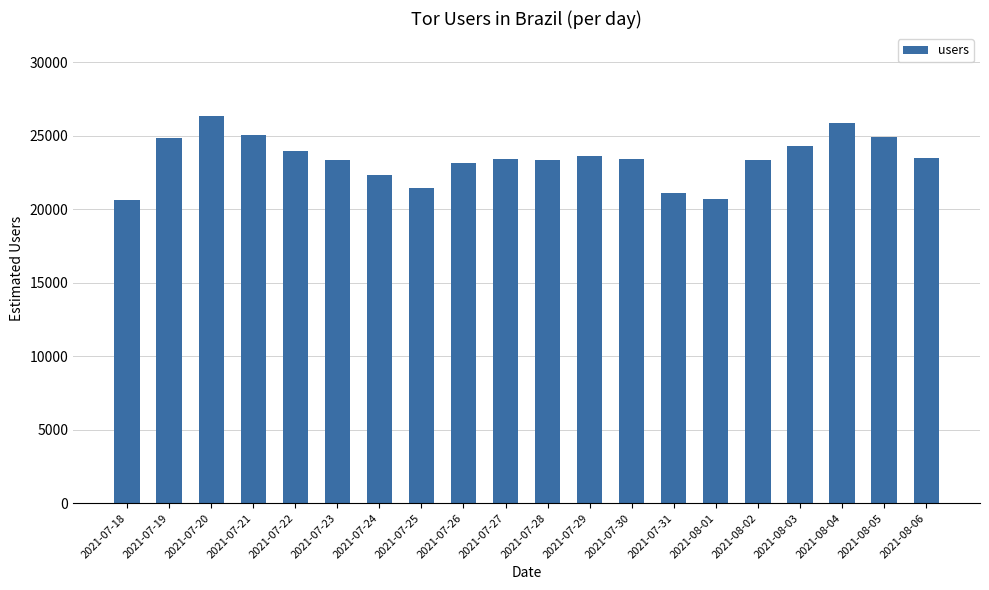

The value at 2021-08-04 is 25880. True or false?

True